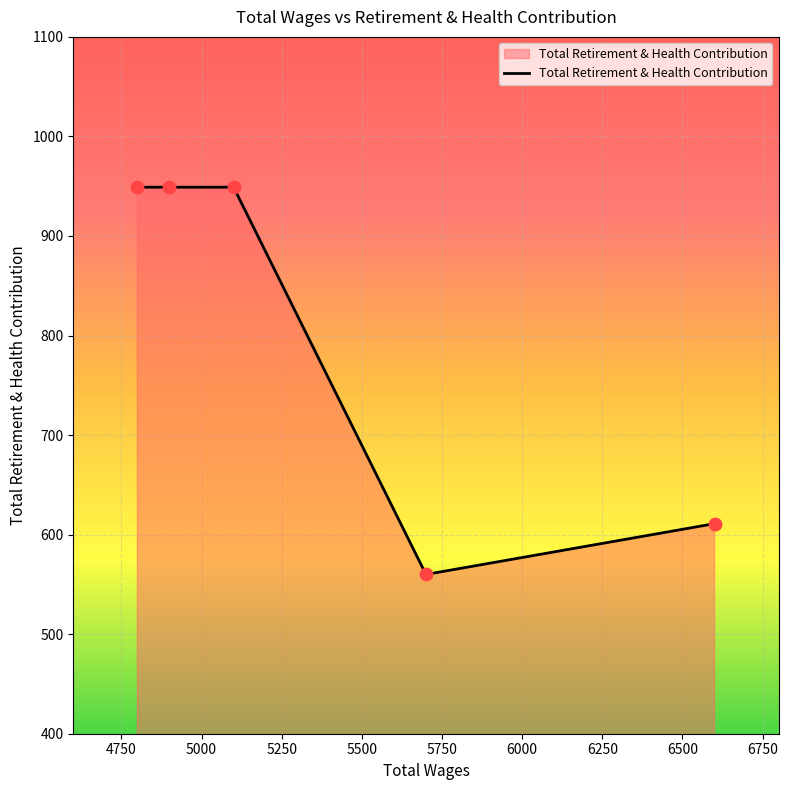

True or false: there are more than 1 points higher than both neighbors.

False